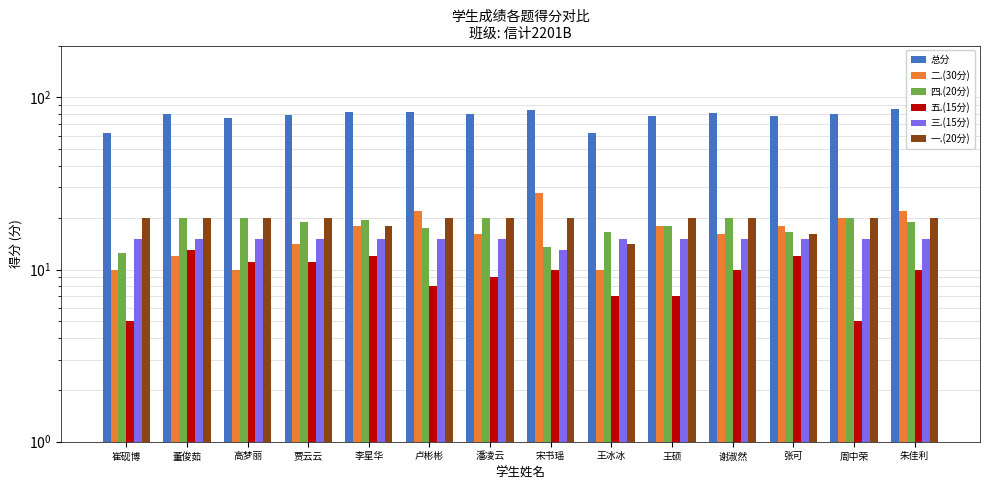

Which series has the widest spread of values?

总分